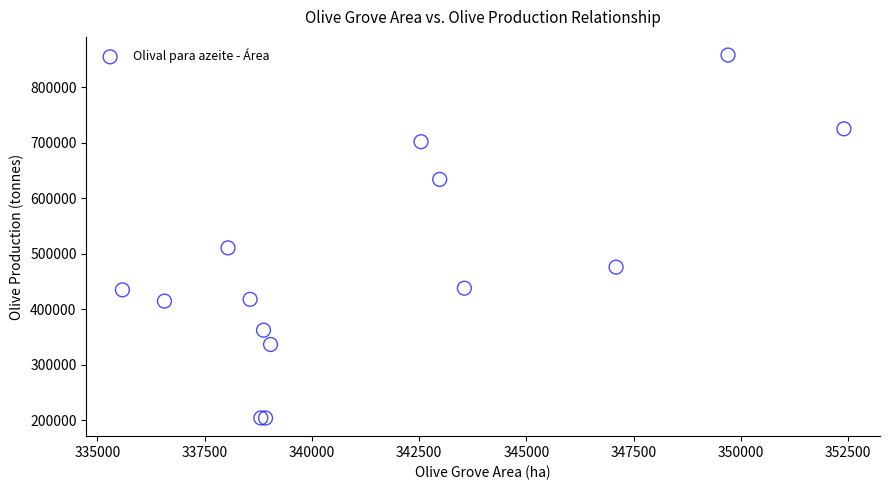

What Y value in the scatter plot is closest to 531162?

510733